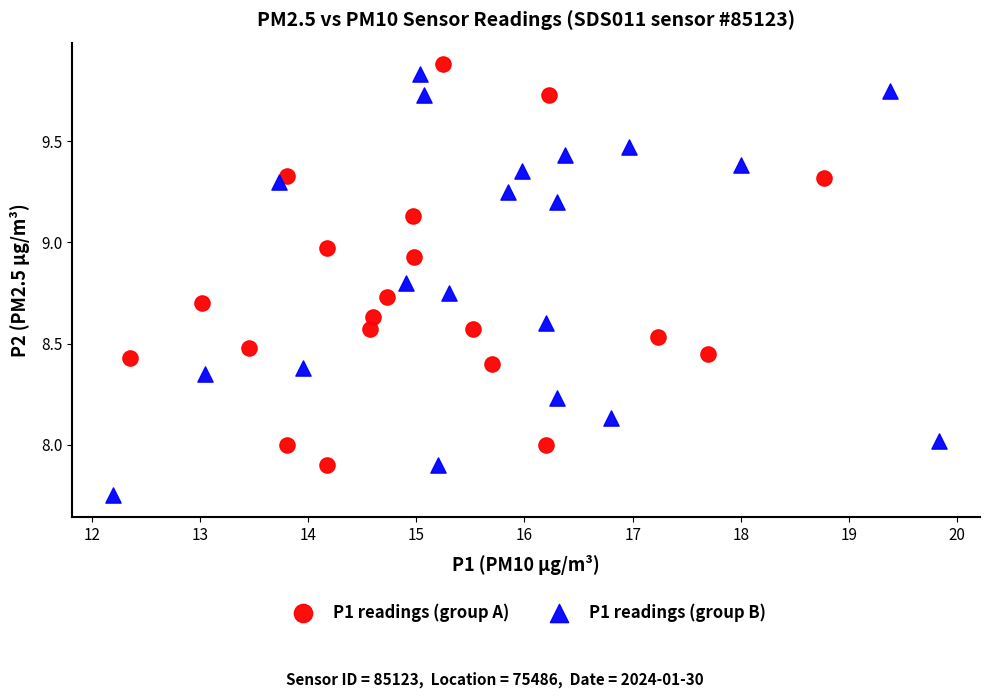

Which series has the largest Y range (max minus min)?

P1 readings (group B)